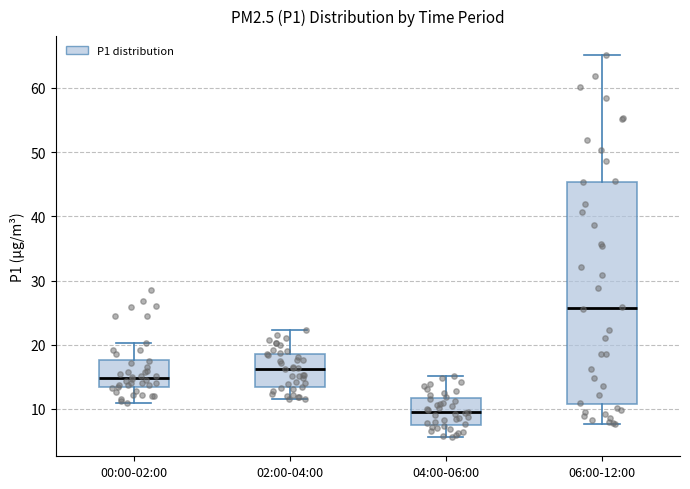

Reading left to right, read every box against the y-axis: the position of its median line, the range the box covers, and the ends of its whiskers. The values are not printed on the chart, so give them approximately, as read against the axis.

00:00-02:00: median 15, box 13 to 18, whiskers 11 to 20
02:00-04:00: median 16, box 13 to 19, whiskers 12 to 22
04:00-06:00: median 10, box 8 to 12, whiskers 6 to 15
06:00-12:00: median 26, box 11 to 45, whiskers 8 to 65